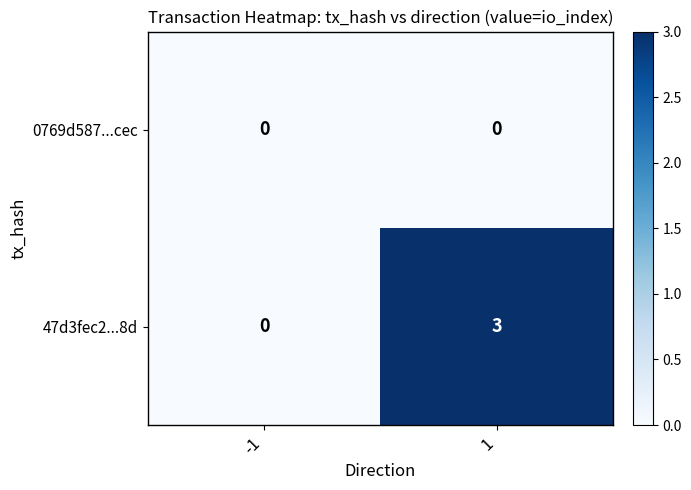

True or false: 0769d587...cec has a value of 0 at -1.

True